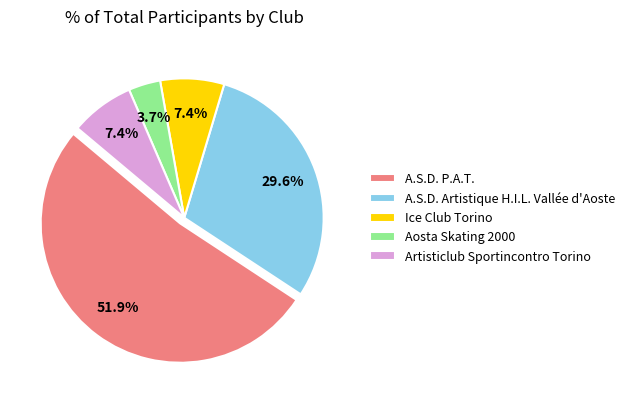

To the nearest percent, what is the difference between the Ice Club Torino and Aosta Skating 2000 slice percentages?

4%